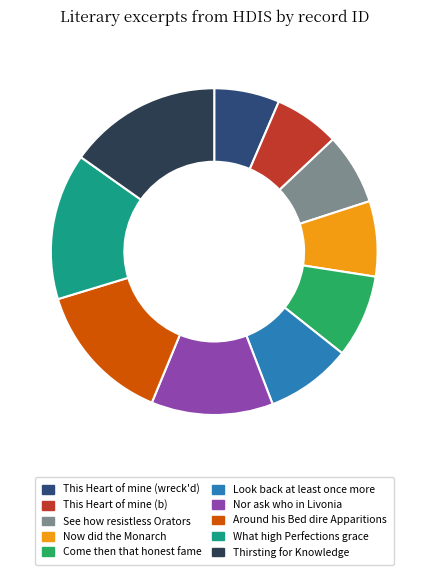

Combined, do Around his Bed dire Apparitions and What high Perfections grace account for over 50%?

No